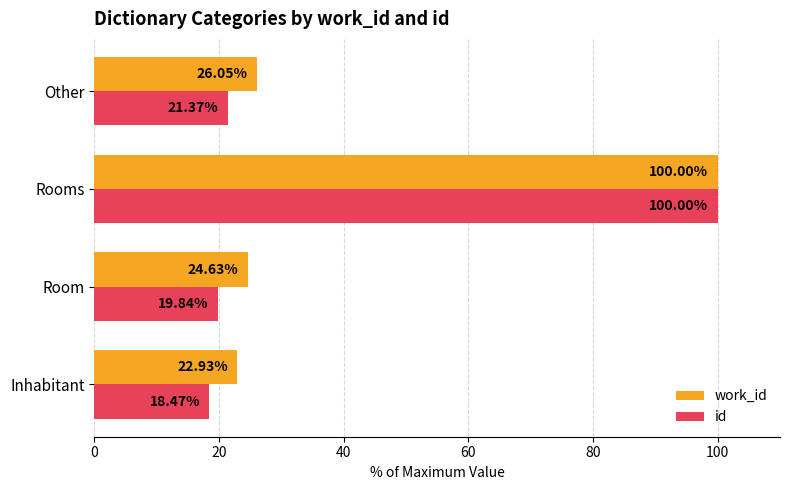

Is the value of work_id at Room greater than the value of id at Other?

Yes